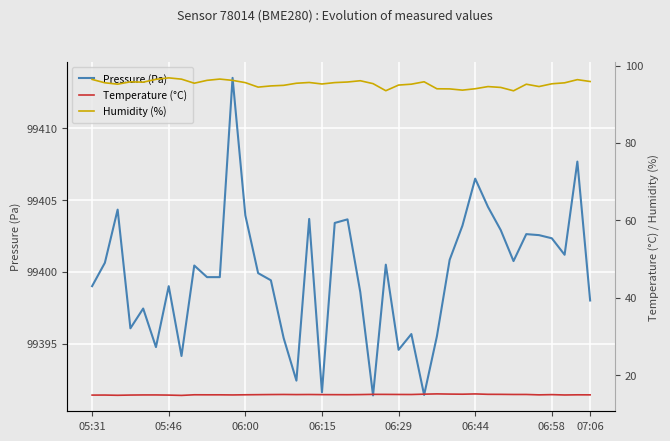

What is the approximate value of Temperature (°C) at 27?

15.1